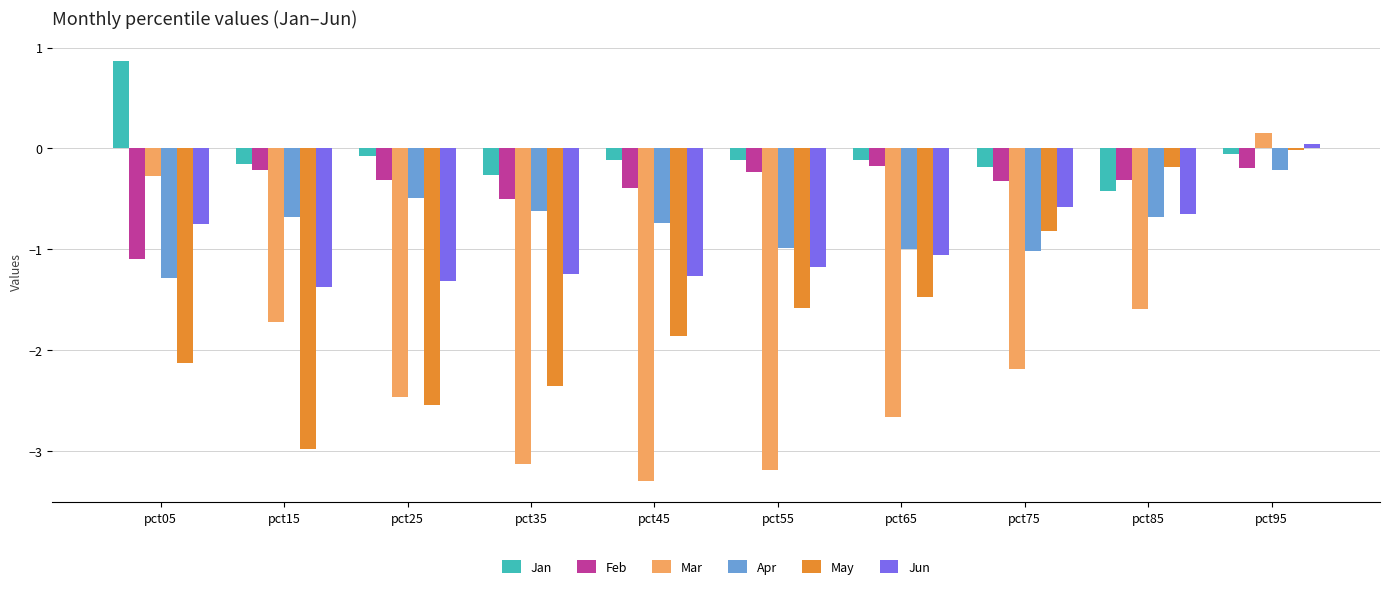

True or false: Jun has a value of -1.8 at pct35.

False